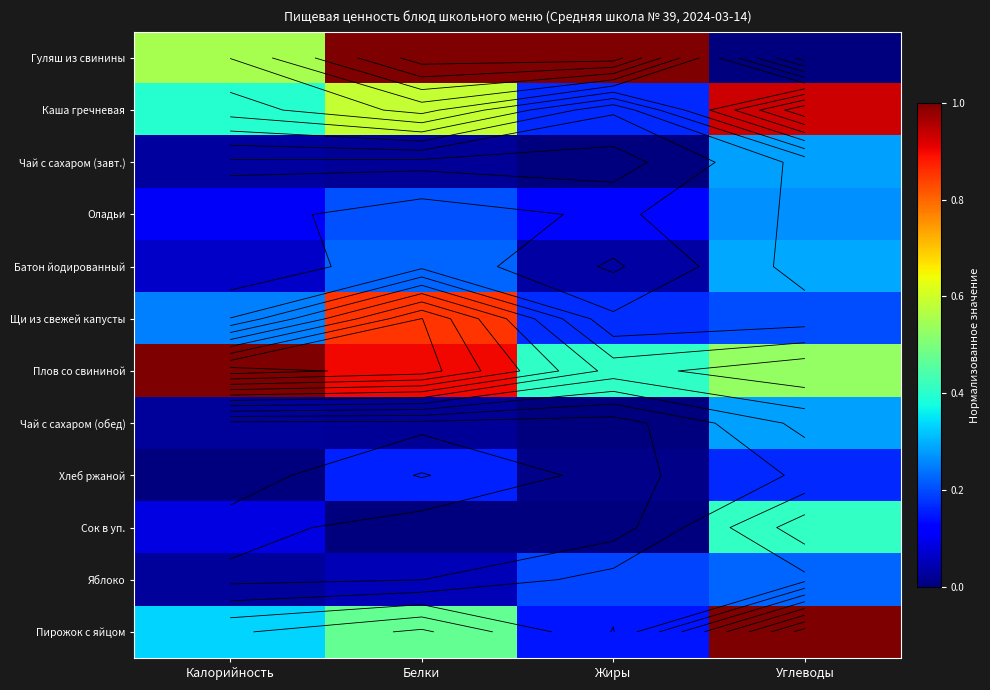

Between Белки and Углеводы, which is larger?

Белки